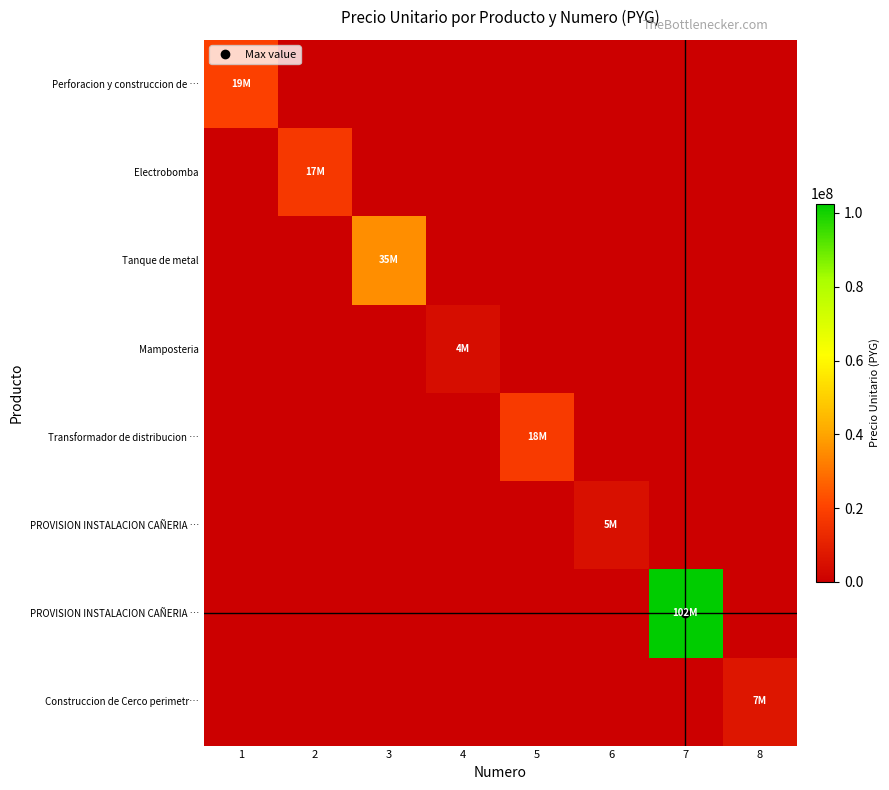

What is the greatest value displayed?

102550000